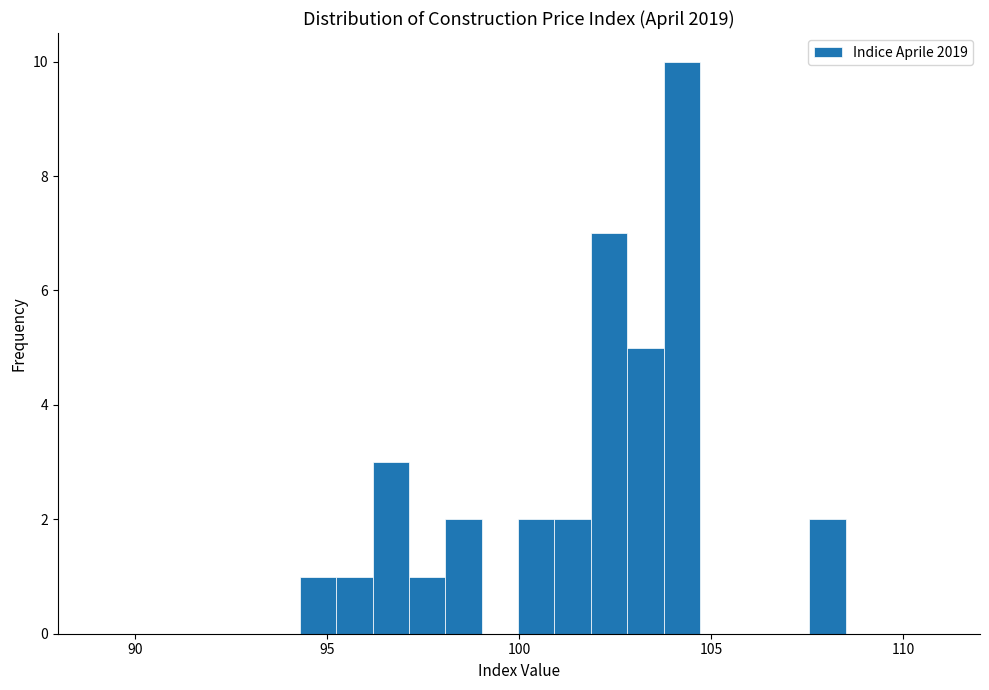

Around what value on the x-axis is the tallest bar? Give the approximate position of its centre, as read against the axis.

104.0